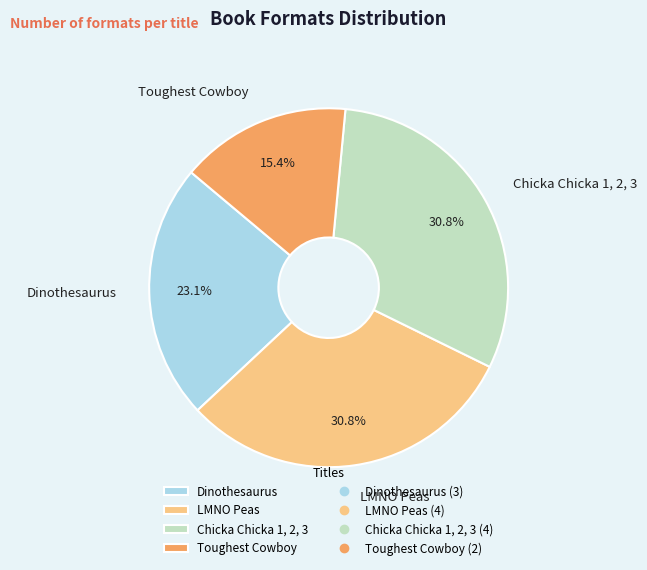

How many slices are in this pie chart?

4